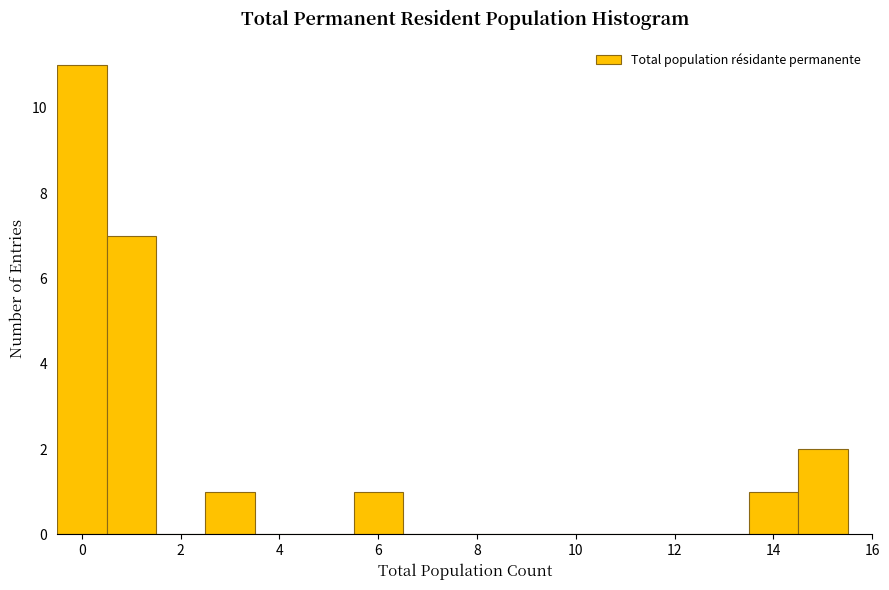

Which range on the x-axis has the tallest bar?

-0.5 to 0.5